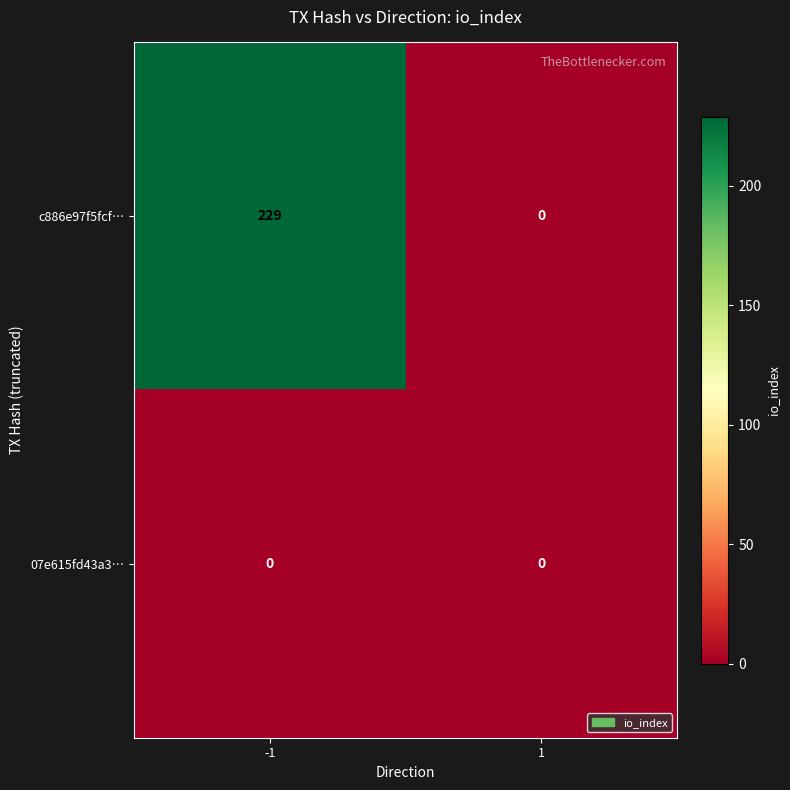

How many distinct data groups are displayed?

2